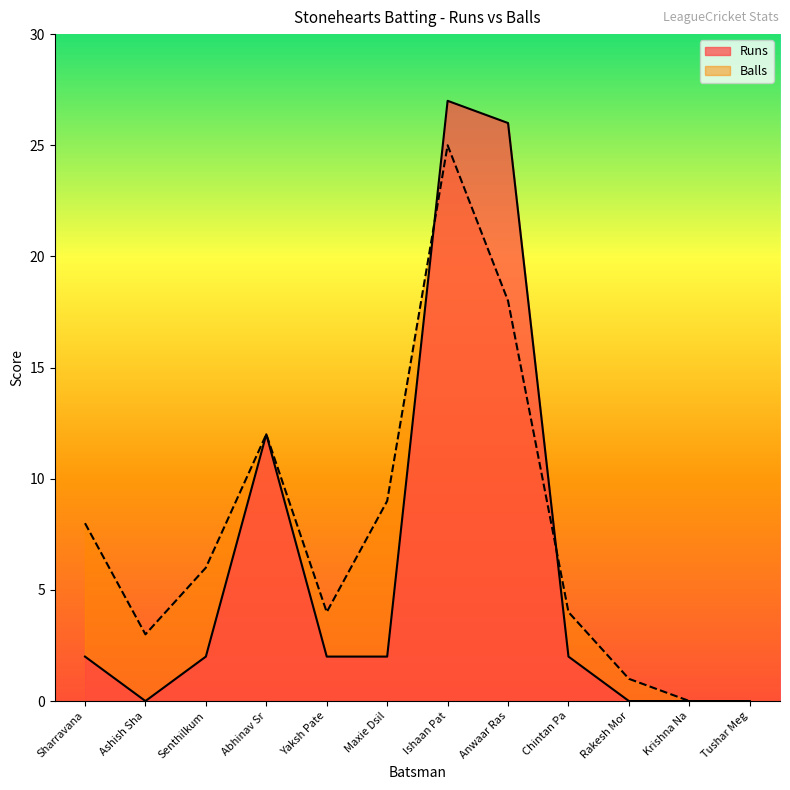

At Ashish Sha, list the series in order from smallest to largest.

Runs, Balls